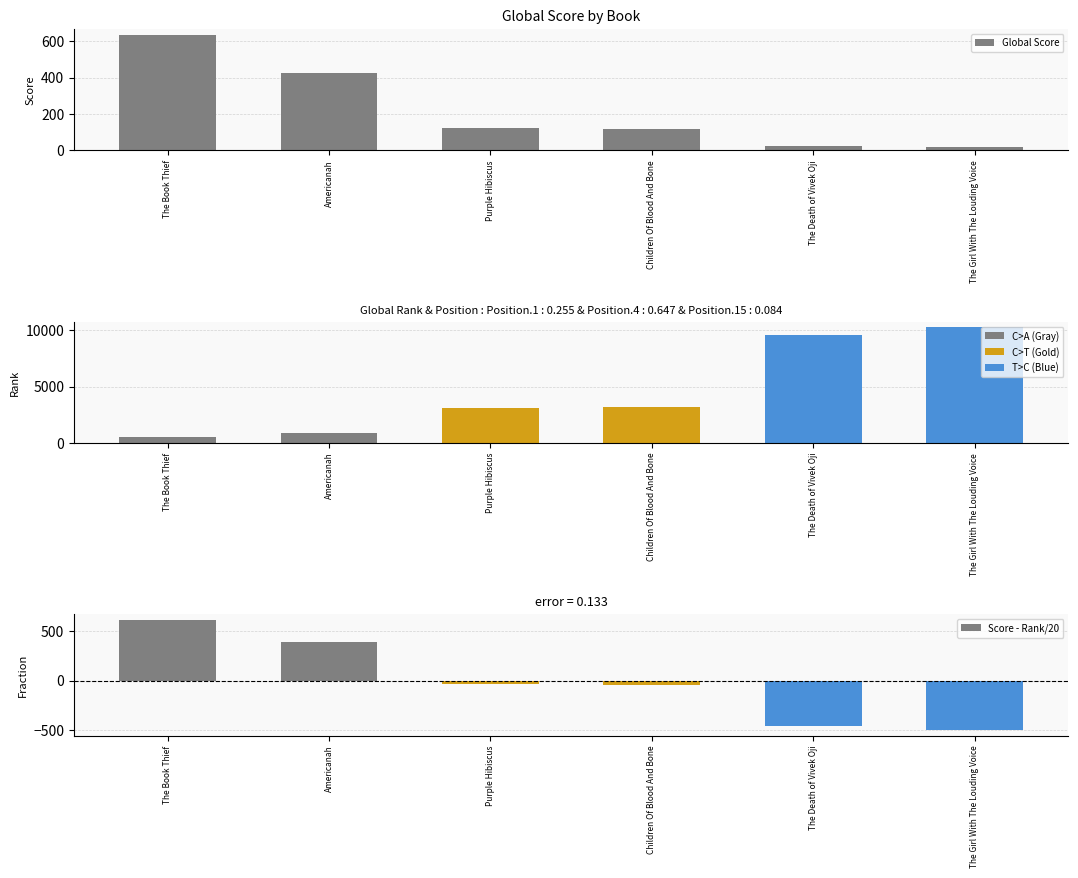

How many distinct data groups are displayed?

3